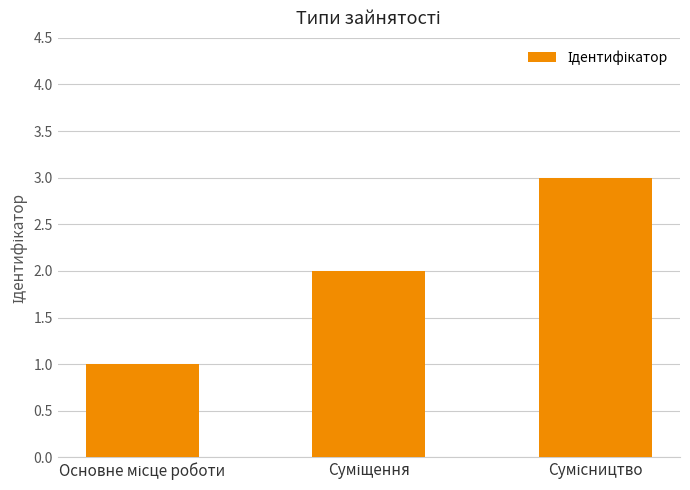

How many values are below 2?

1